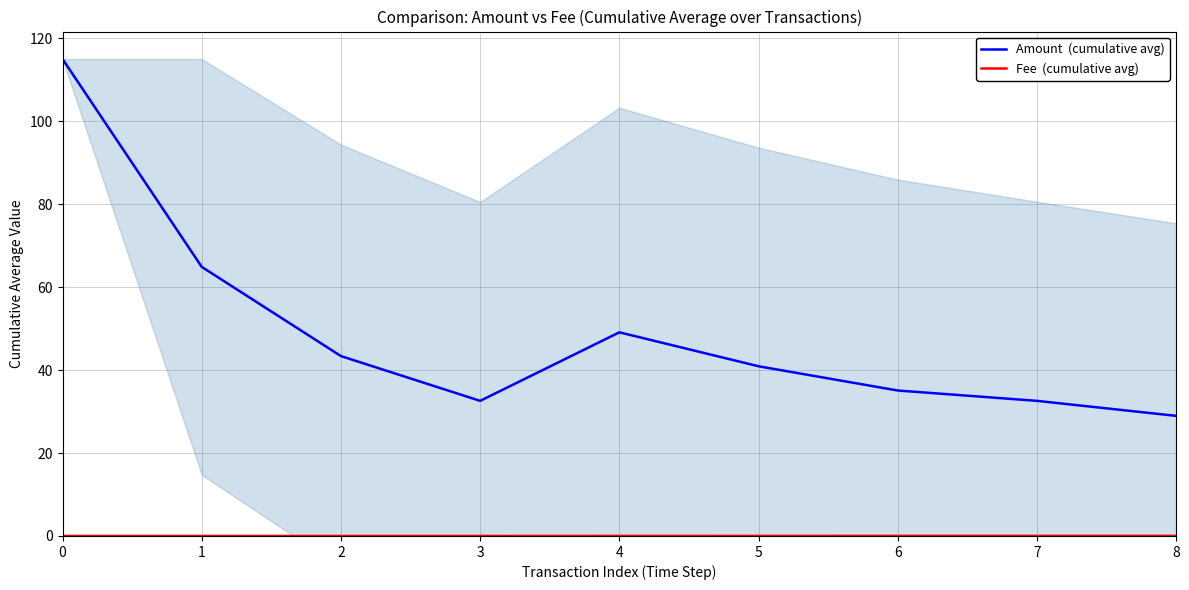

What is the approximate value of Amount  (cumulative avg) at 1?

64.9